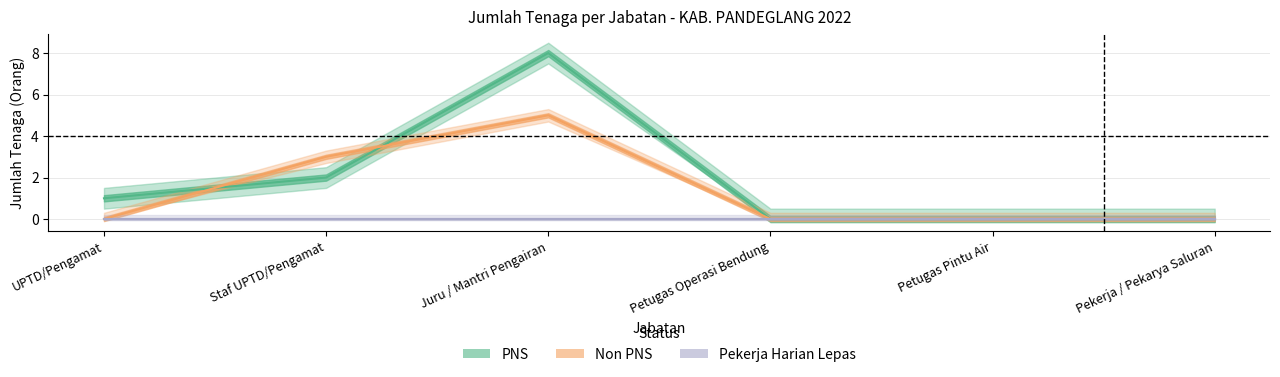

How many categories are shown in the chart?

6